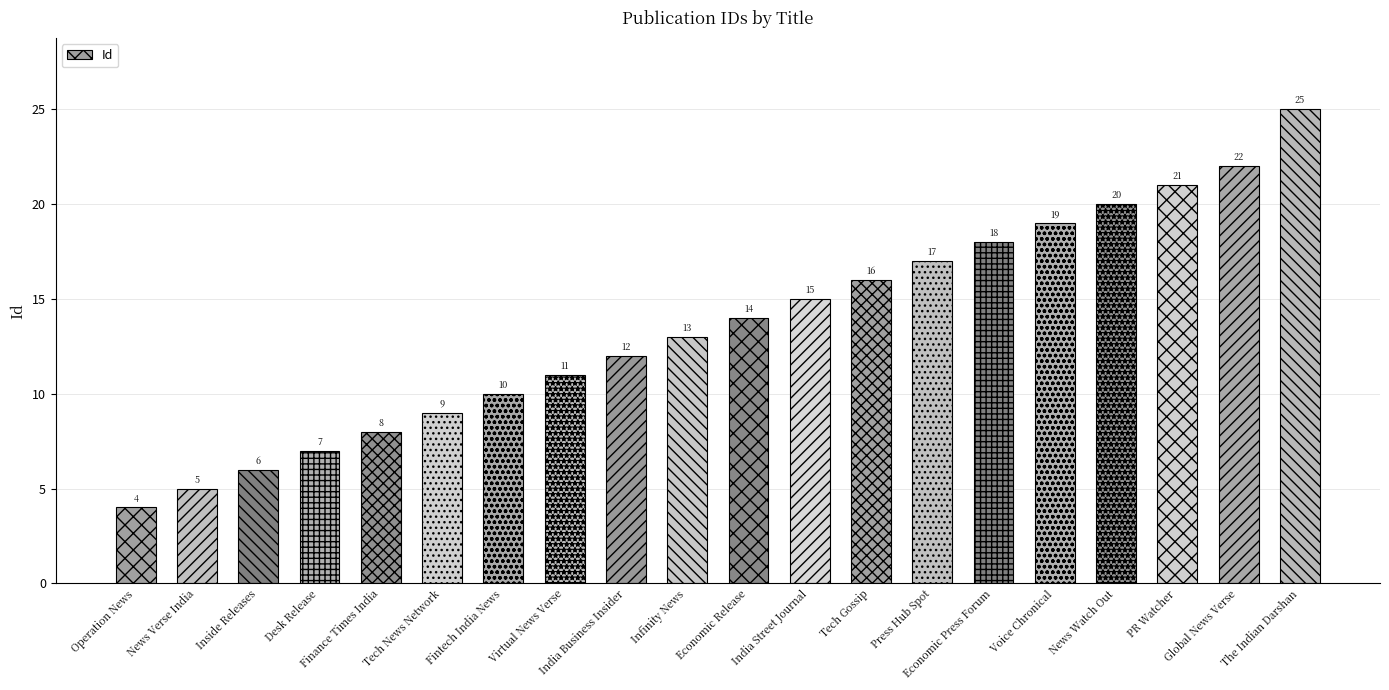

What is the maximum value shown in the chart?

25